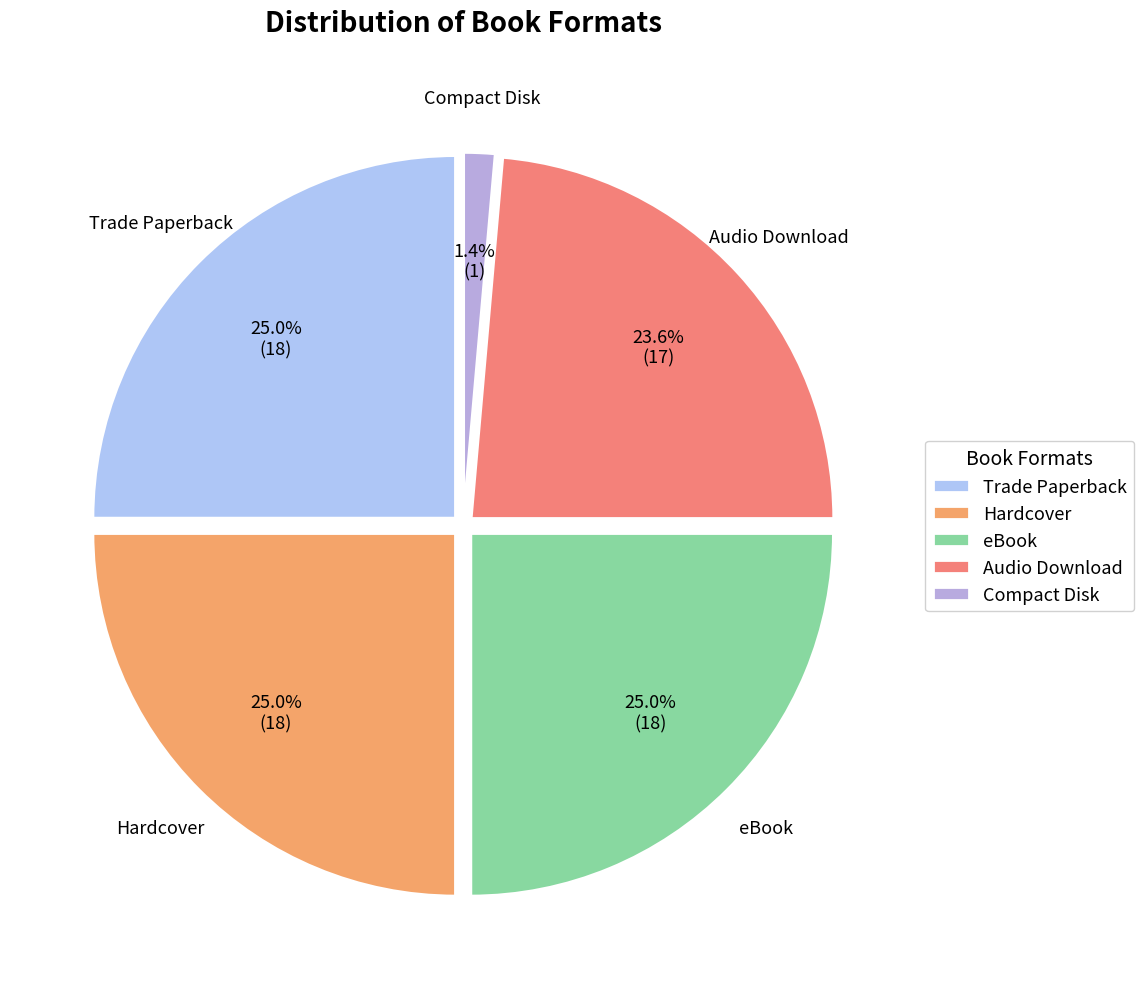

True or false: eBook accounts for 38% of the total.

False